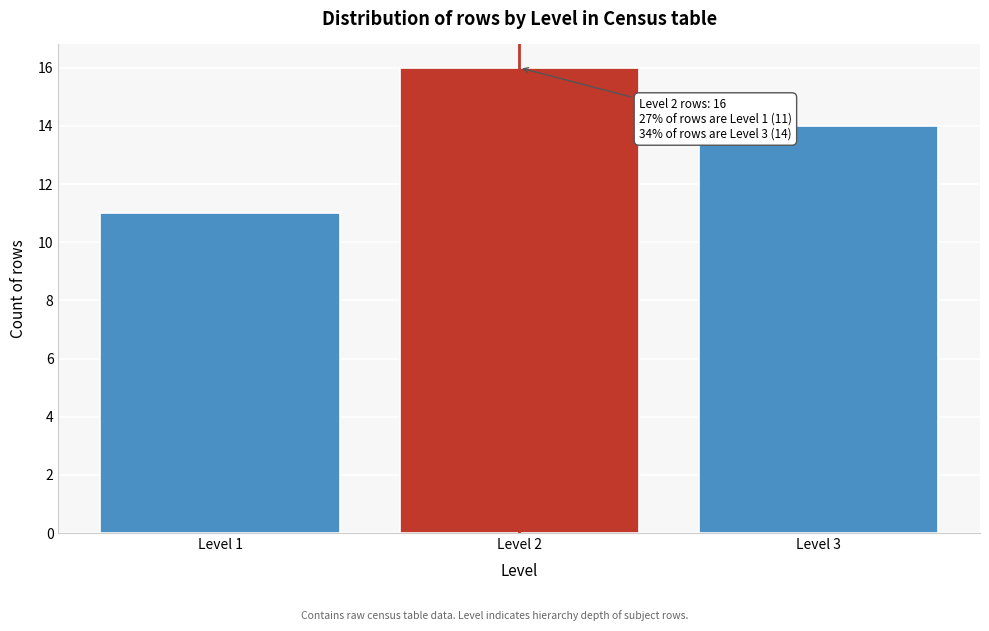

Reading left to right, list all the values displayed in this chart.

Level 1=11	Level 2=16	Level 3=14